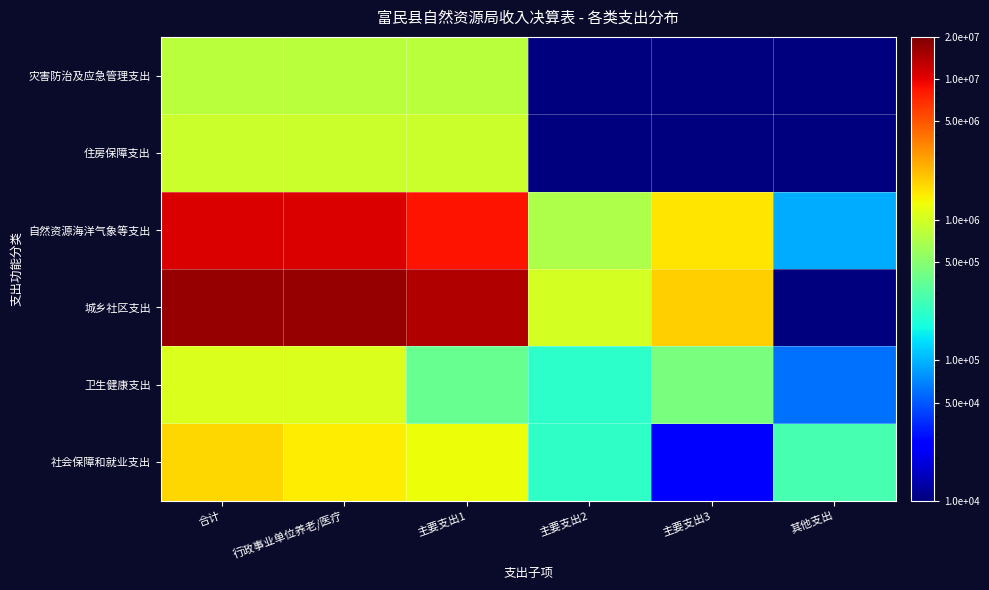

What is the total value across all series at 其他支出?

431494.7